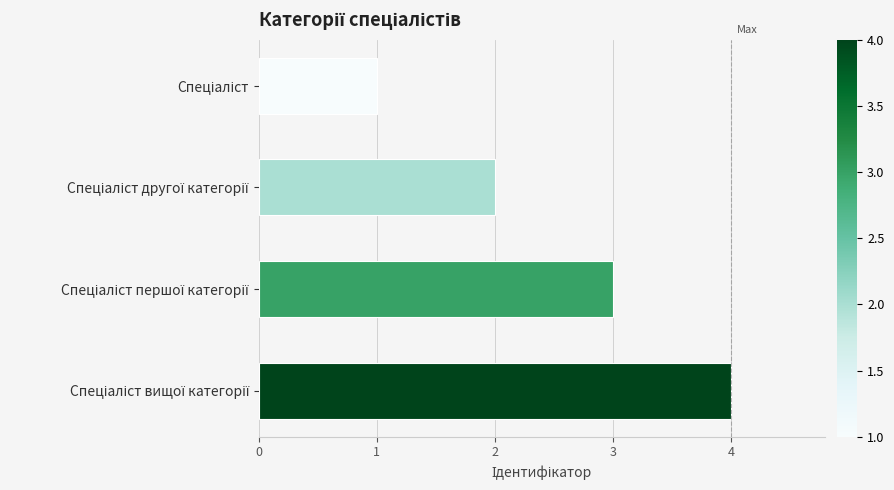

What is the maximum value shown in the chart?

4